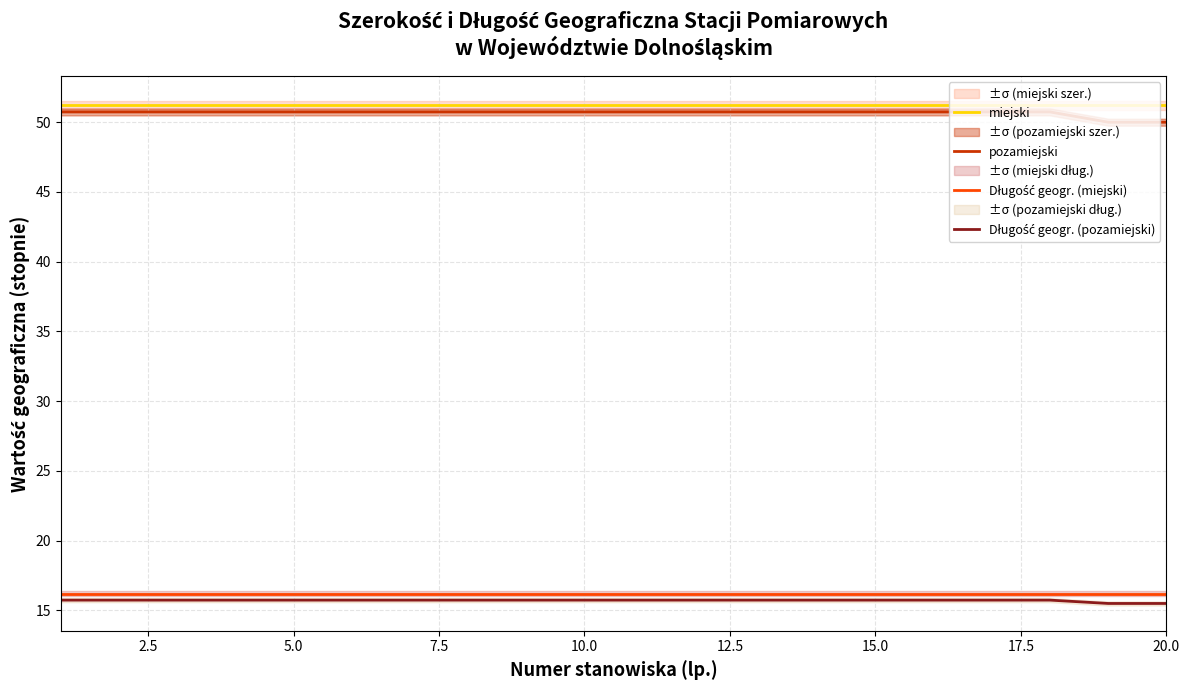

What are all the series names shown in the legend?

miejski, pozamiejski, Długość geogr. (miejski), Długość geogr. (pozamiejski)